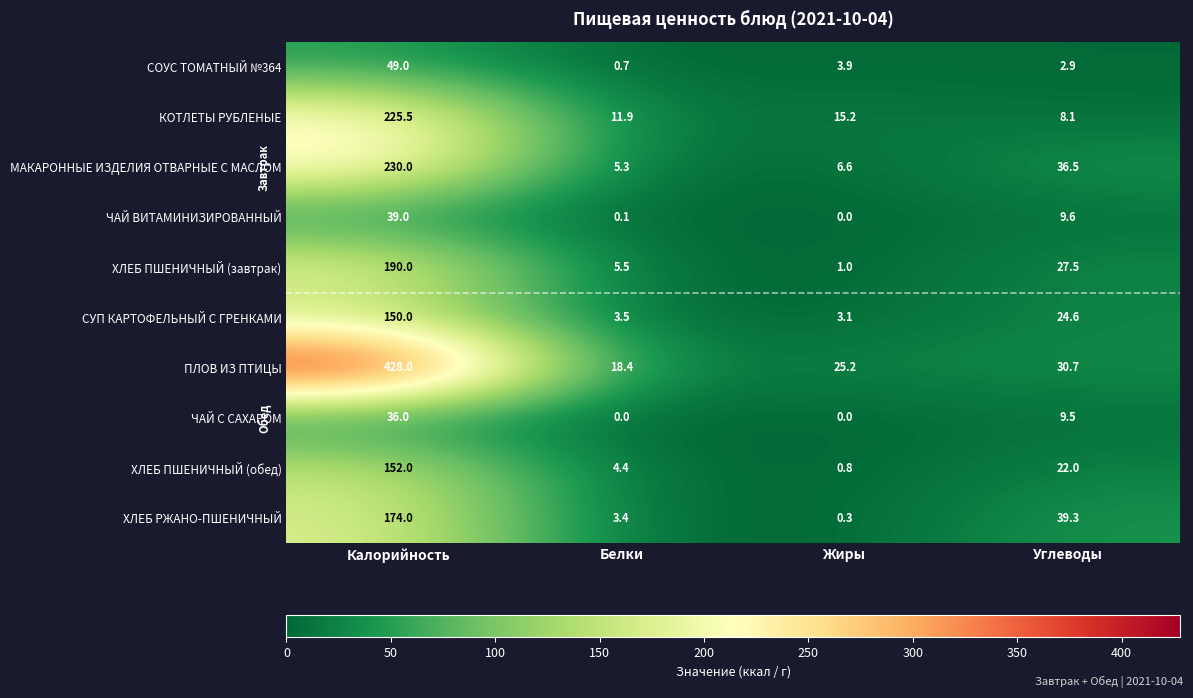

Which series changed the most between Жиры and Углеводы?

ХЛЕБ РЖАНО-ПШЕНИЧНЫЙ